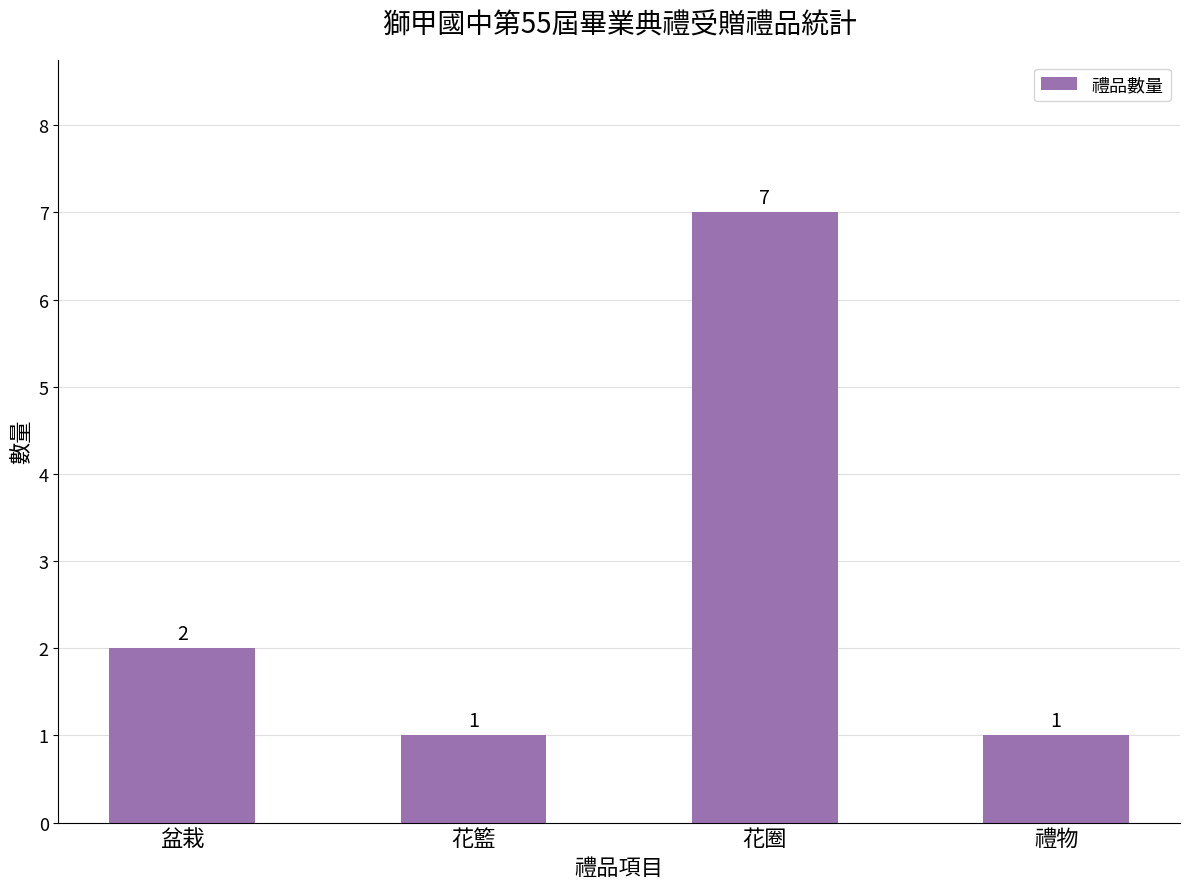

What is the change in value from 盆栽 to 花籃?

-1